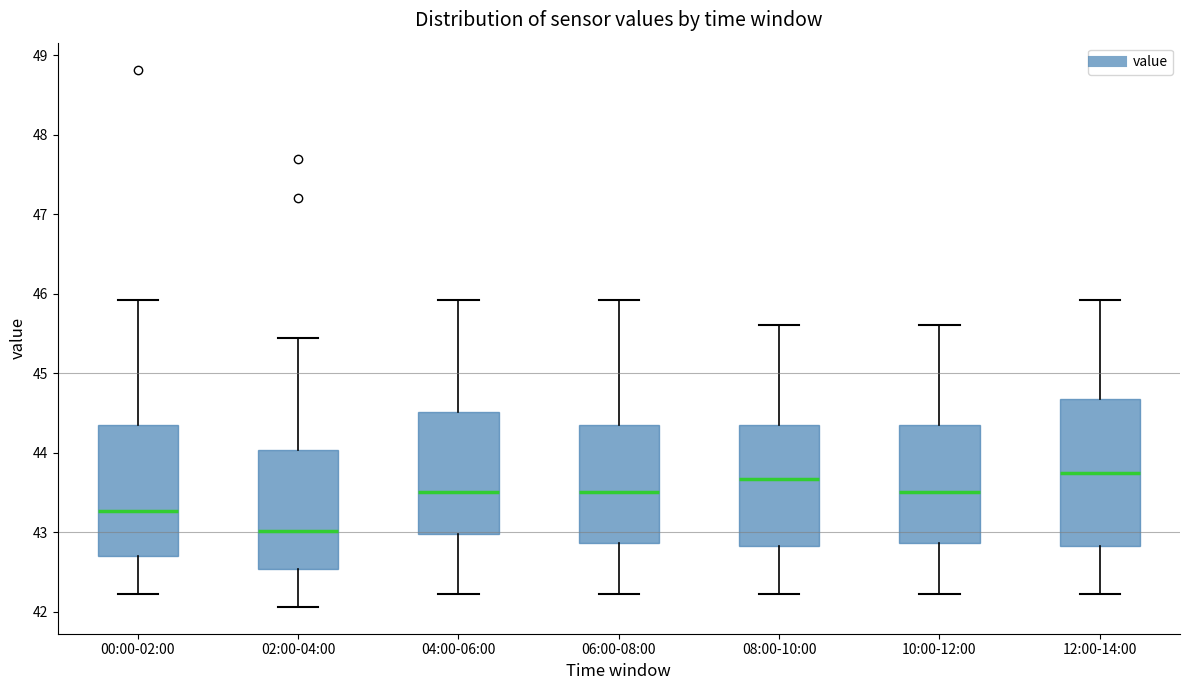

Where is the upper edge of the box for 04:00-06:00 on the y-axis? The values are not printed on the chart, so give them approximately, as read against the axis.

44.5